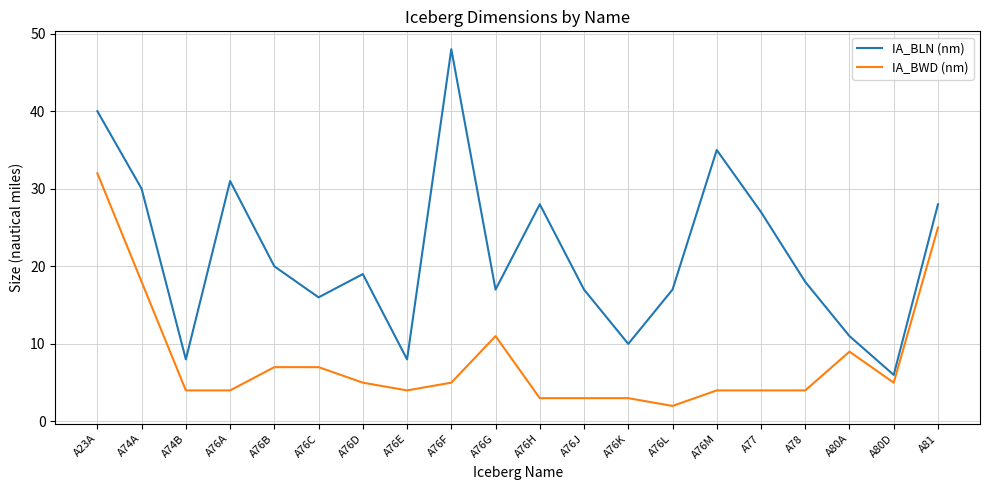

Reading right to left, list all the values displayed in this chart.

IA_BLN (nm): A81=28	A80D=6	A80A=11	A78=18	A77=27	A76M=35	A76L=17	A76K=10	A76J=17	A76H=28	A76G=17	A76F=48	A76E=8	A76D=19	A76C=16	A76B=20	A76A=31	A74B=8	A74A=30	A23A=40
IA_BWD (nm): A81=25	A80D=5	A80A=9	A78=4	A77=4	A76M=4	A76L=2	A76K=3	A76J=3	A76H=3	A76G=11	A76F=5	A76E=4	A76D=5	A76C=7	A76B=7	A76A=4	A74B=4	A74A=18	A23A=32